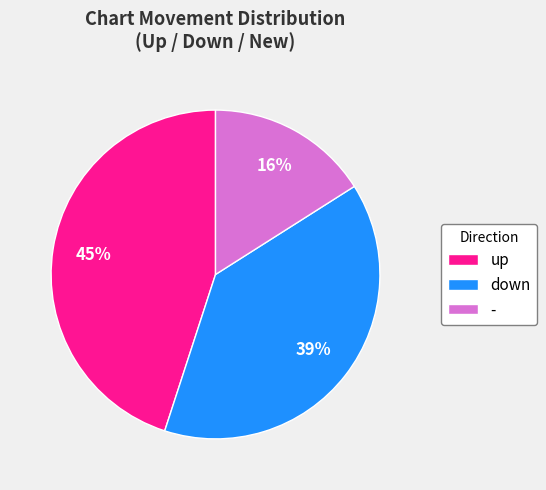

True or false: up accounts for 45% of the total.

True